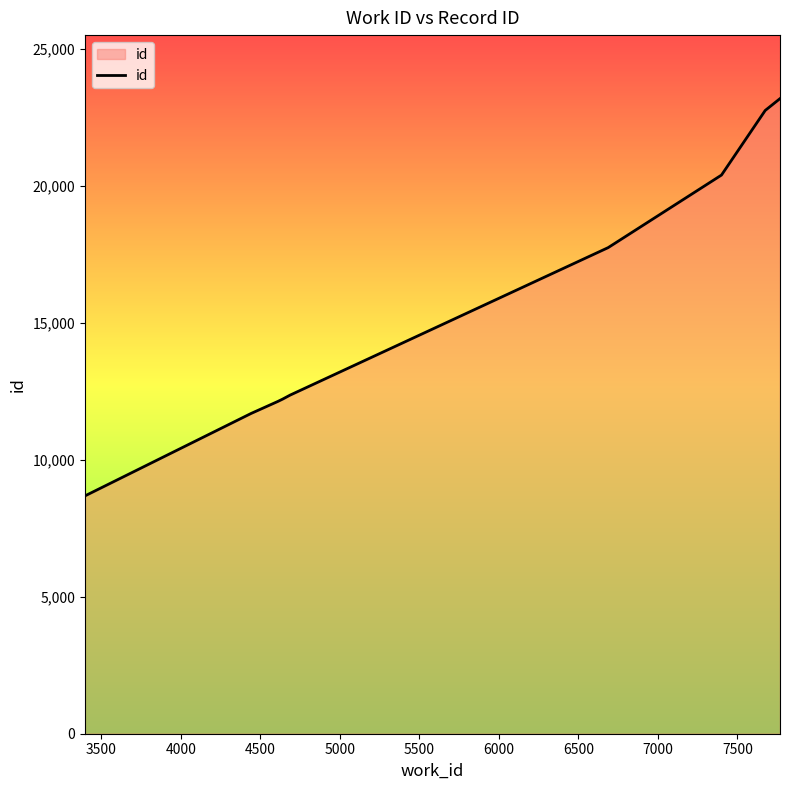

What is the difference between the maximum and minimum values?

14507